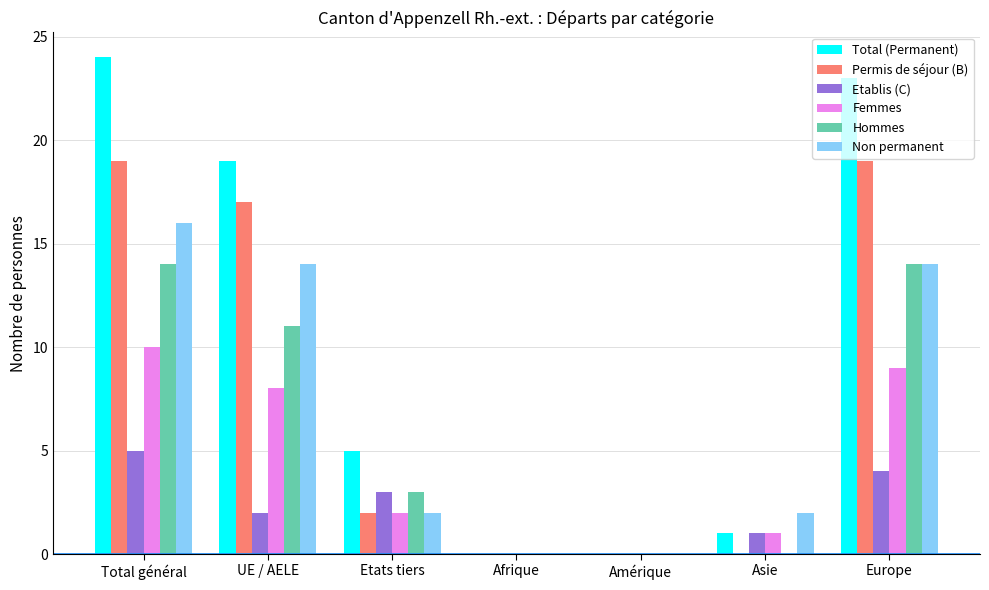

What is the total value across all series at Total général?

88